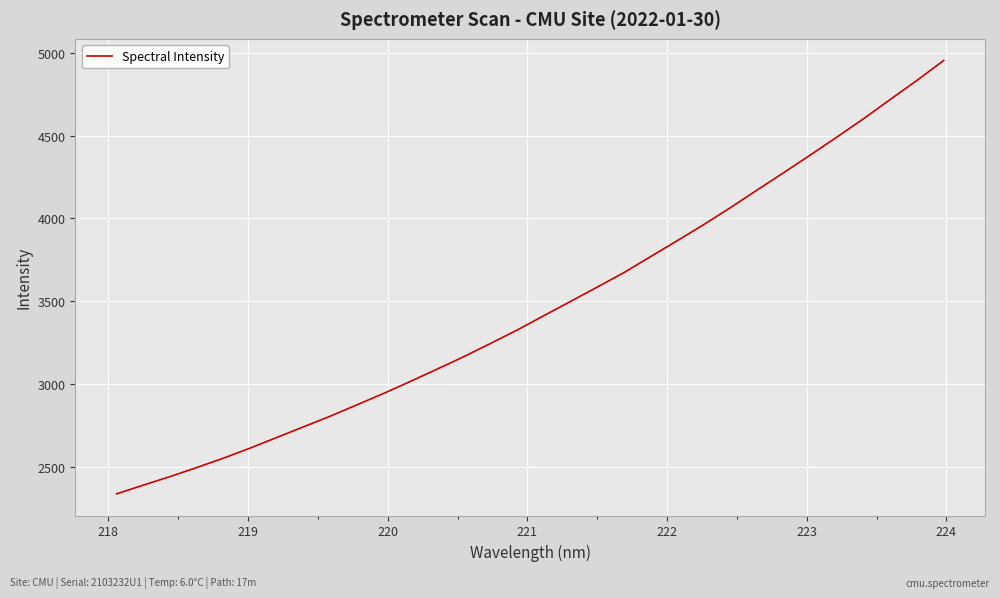

What is the greatest value displayed?

4954.8